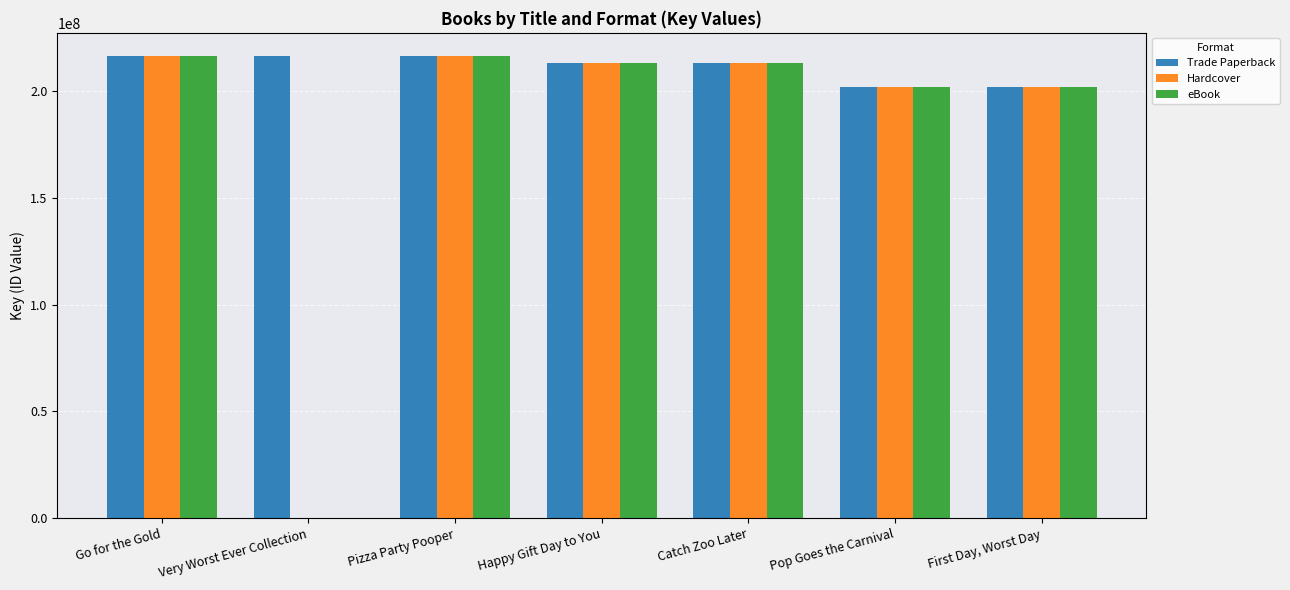

What is the approximate value of Trade Paperback at Go for the Gold?

216187453